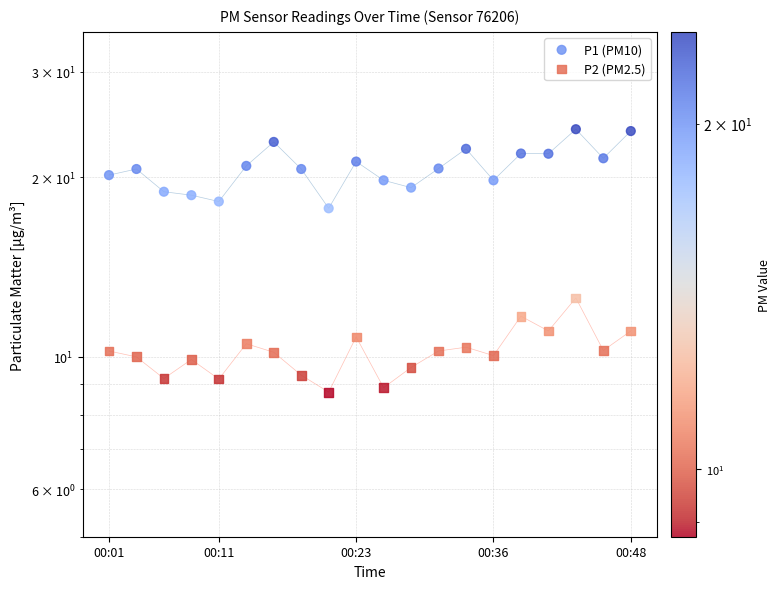

At which category is the sum across all series the highest?

17